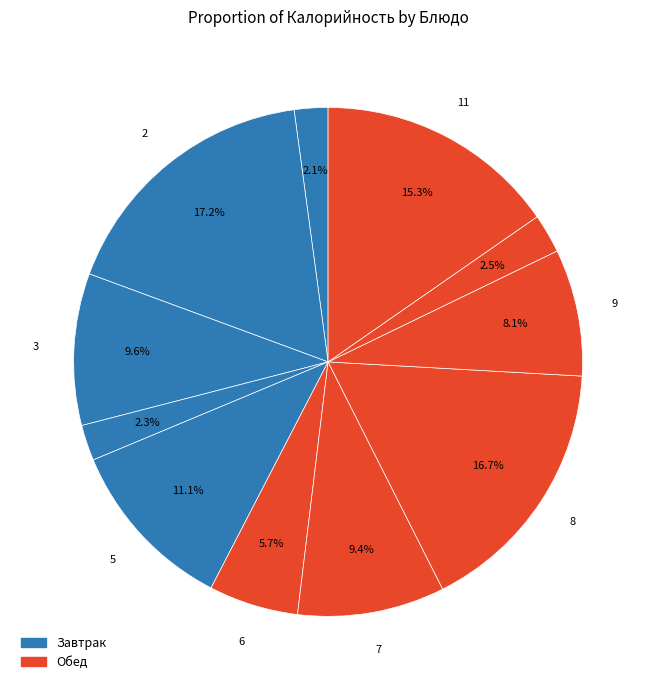

How many slices are in this pie chart?

11